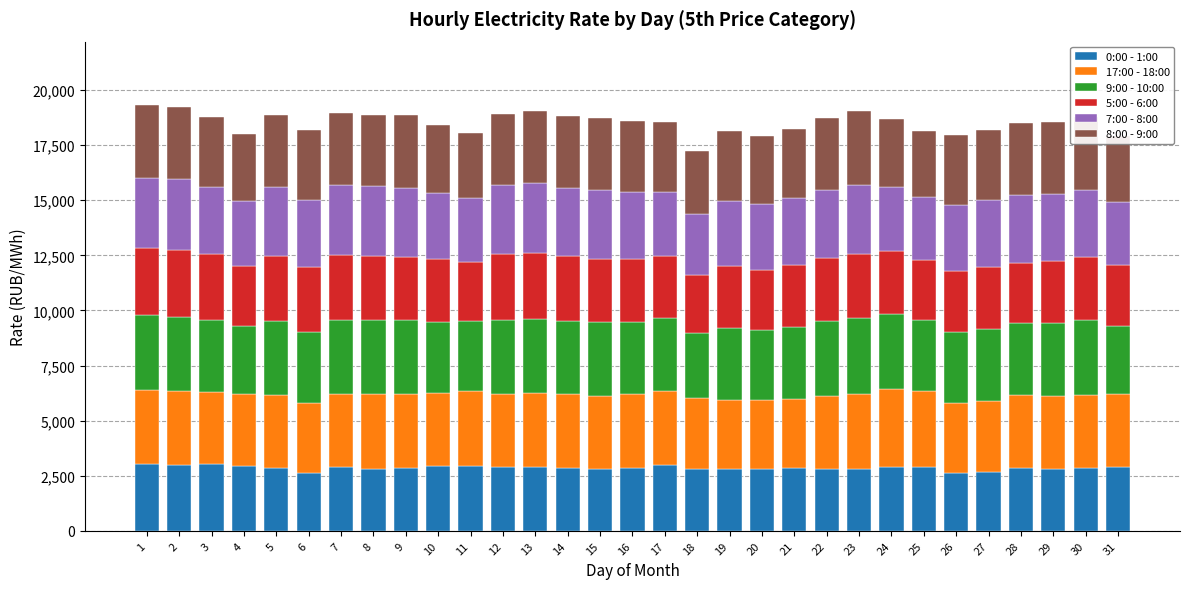

What is the total value across all series at 13?

19056.4